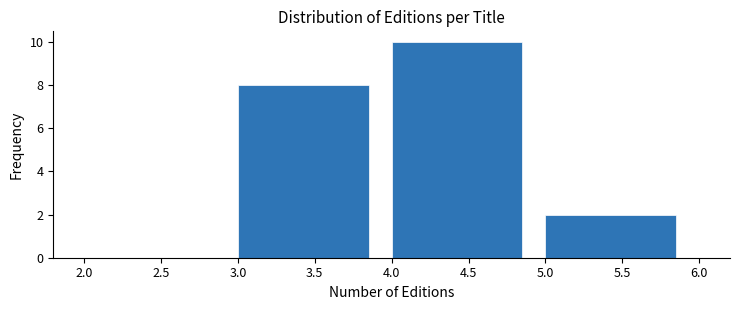

Reading left to right, list every bar in this chart as the range it spans on the x-axis followed by its height. The values are not printed on the chart, so give them approximately, as read against the axis.

2.0 to 3.0: 0
3.0 to 4.0: 8
4.0 to 5.0: 10
5.0 to 6.0: 2